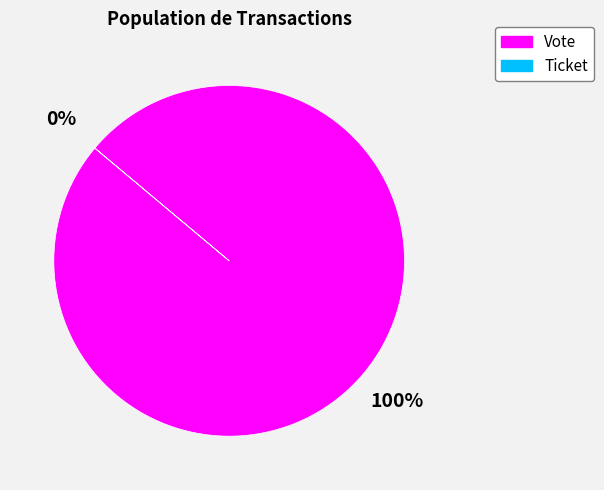

Does Ticket account for over 50% of the chart?

No